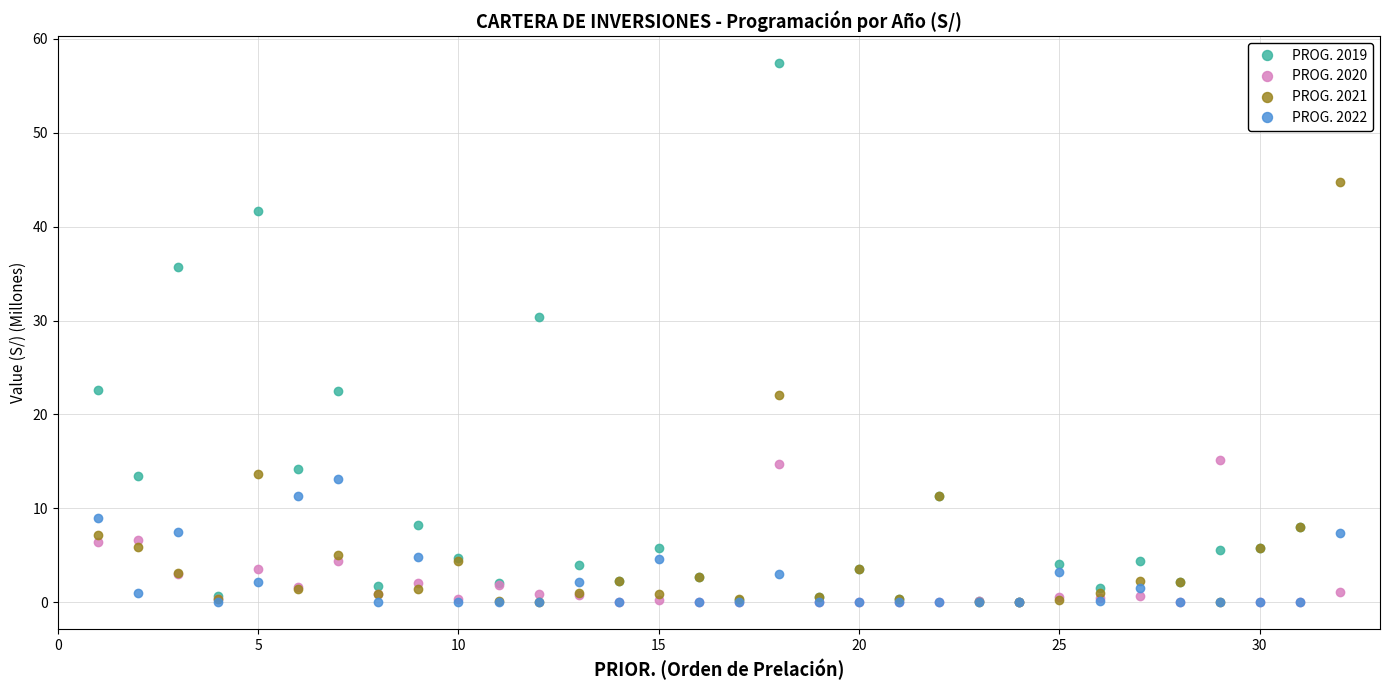

At how many categories does at least one series exceed 24?

5